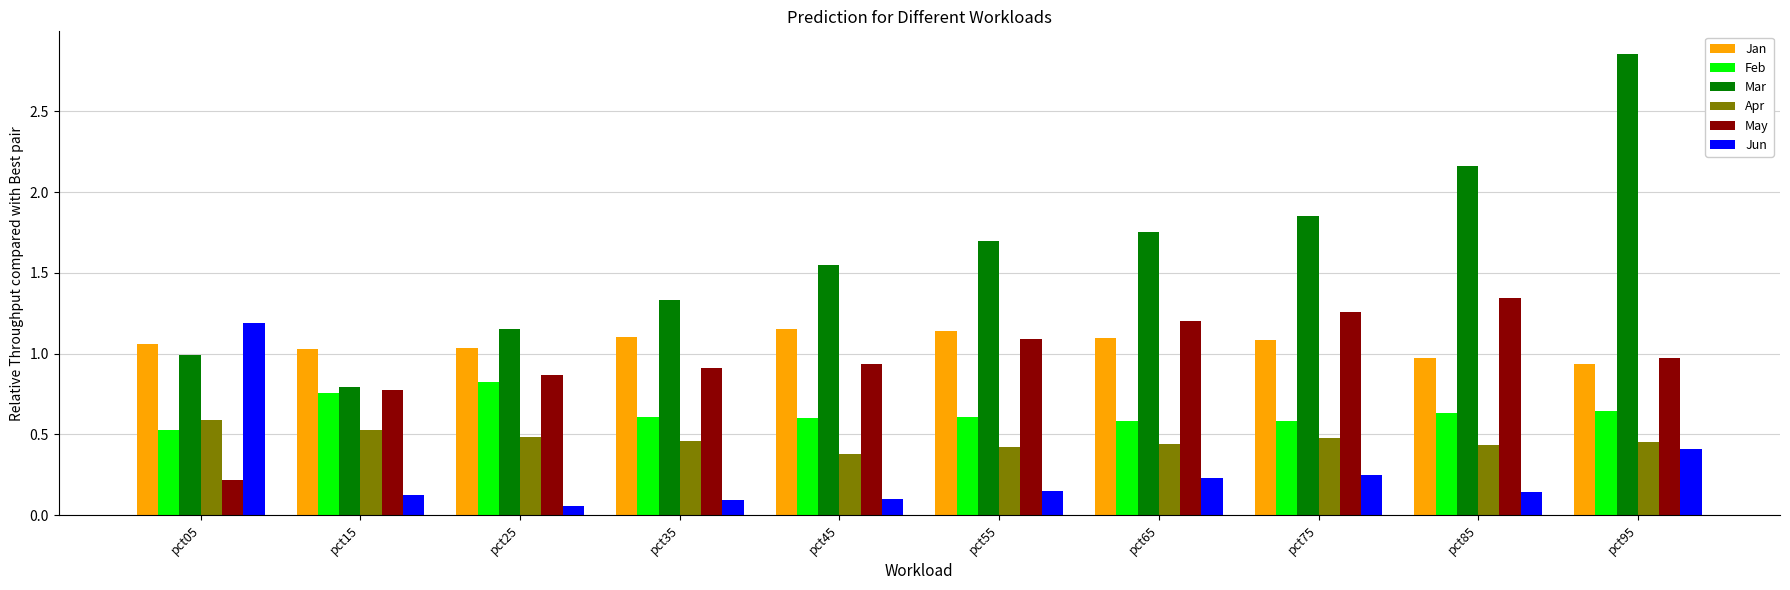

Which series has the widest spread of values?

Mar